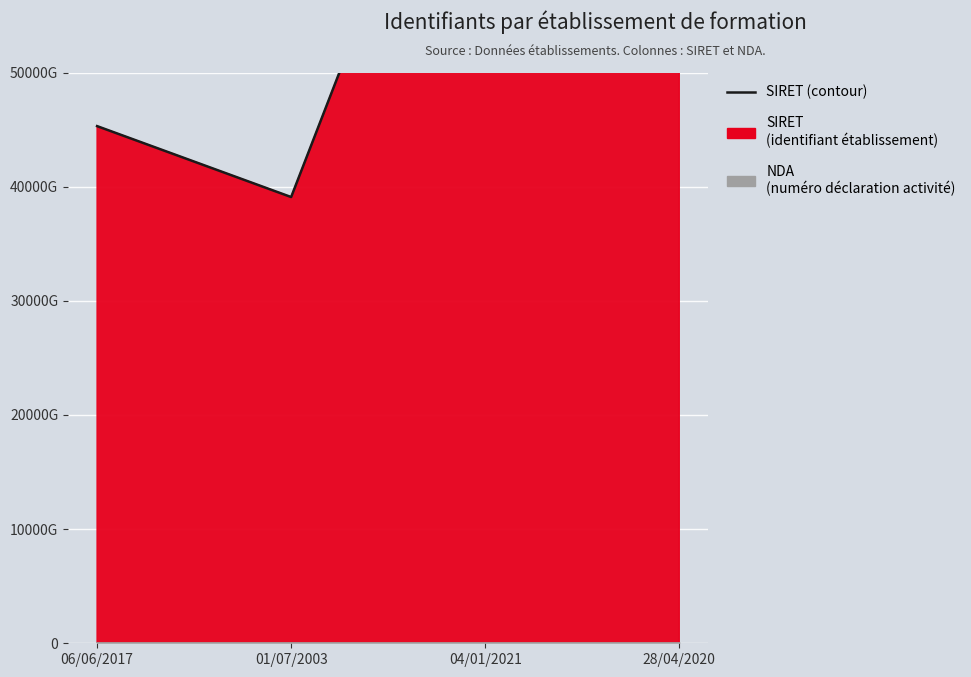

What is the sum of all SIRET (ligne) values?

255702906200200